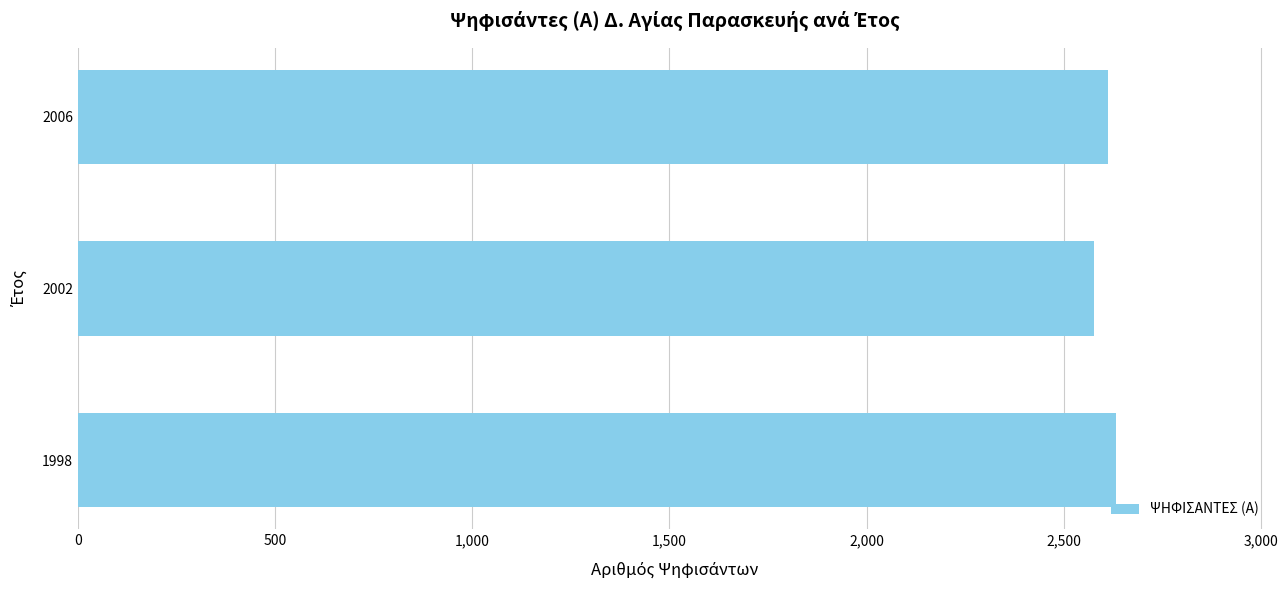

How many series are shown in this chart?

1